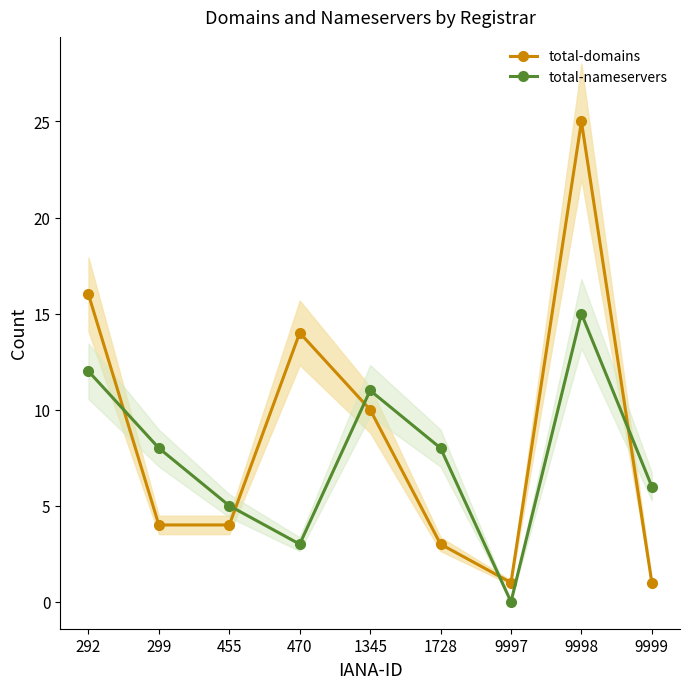

What is the maximum value shown in the chart?

25